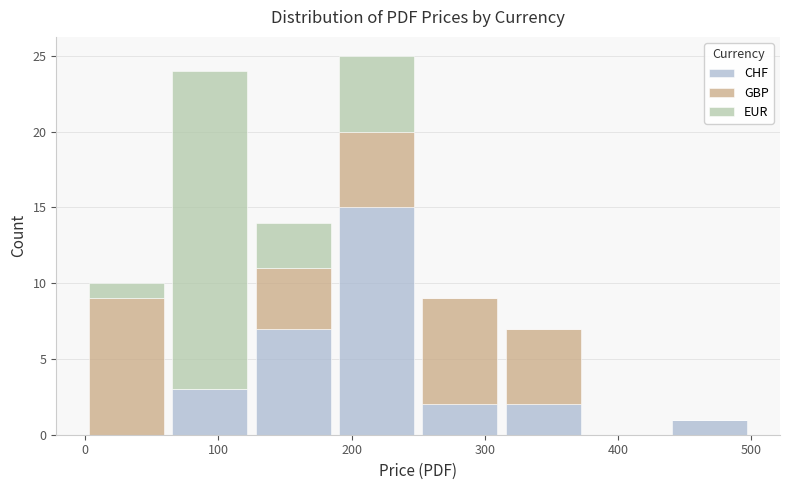

What is the total height of the stacked bar covering 440 to 500 on the x-axis? Neither the bar edges nor the heights are printed on the chart, so give them approximately, as read against the axes.

1